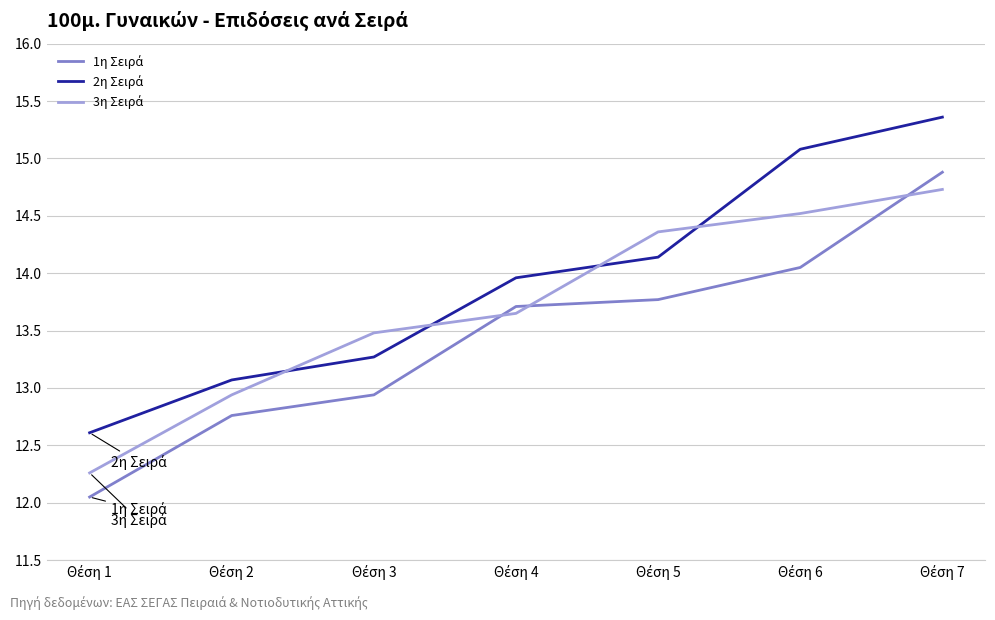

What is the spread (max minus min) of values at Θέση 2?

0.3